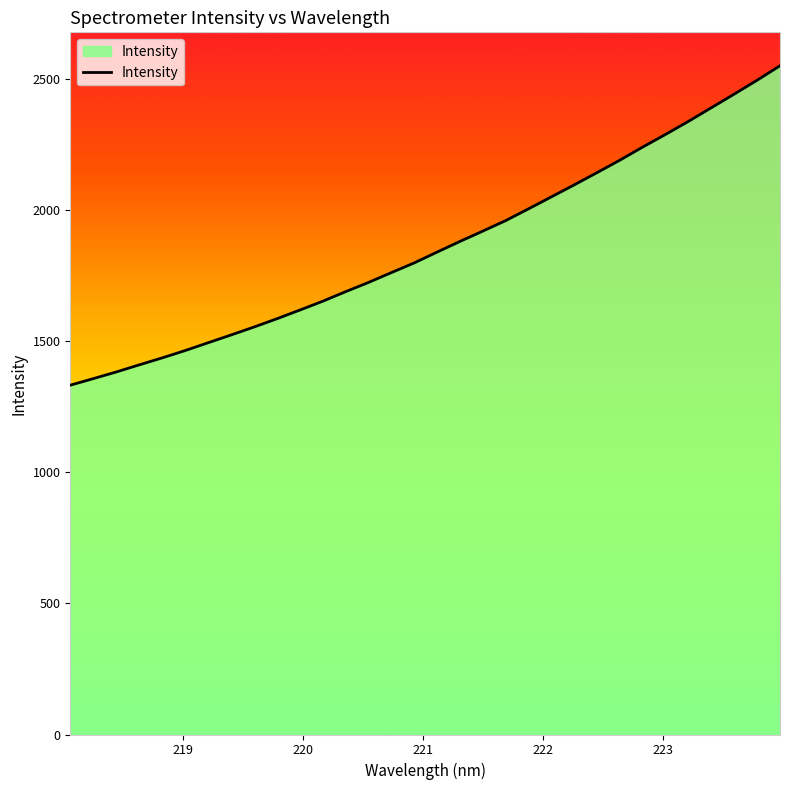

Does the chart have visible grid lines?

No